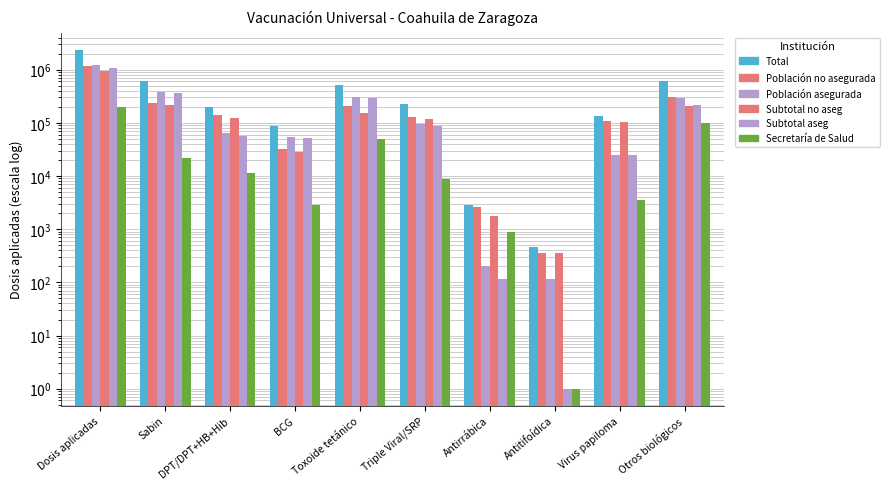

At which category does the chart reach its minimum across all series?

Antitifoídica